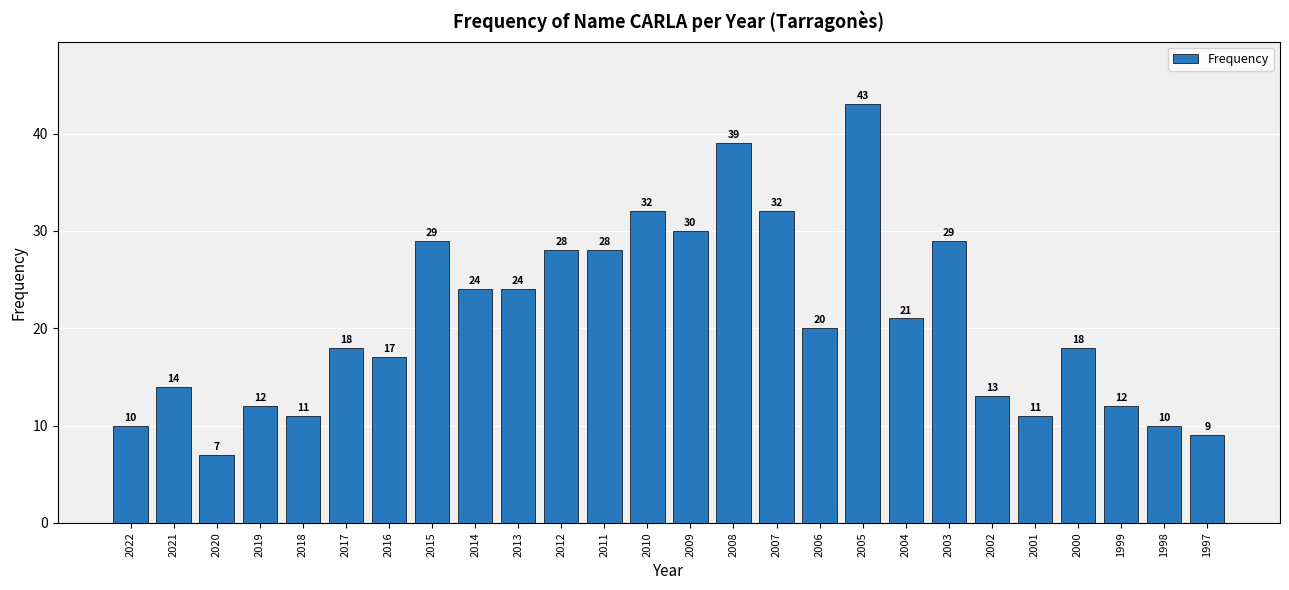

Reading right to left, list all the values displayed in this chart.

9	10	12	18	11	13	29	21	43	20	32	39	30	32	28	28	24	24	29	17	18	11	12	7	14	10